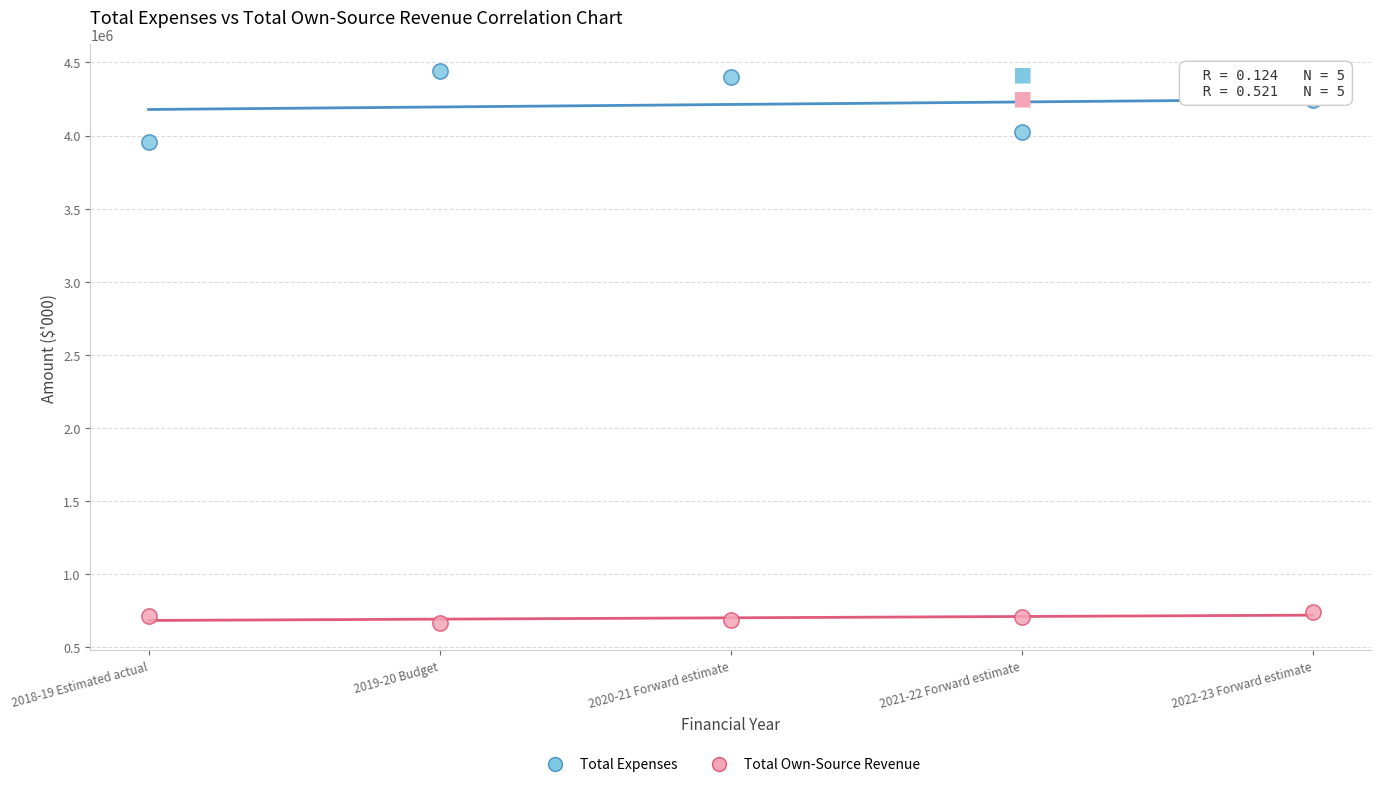

Which series reaches the maximum Y coordinate?

Total Expenses